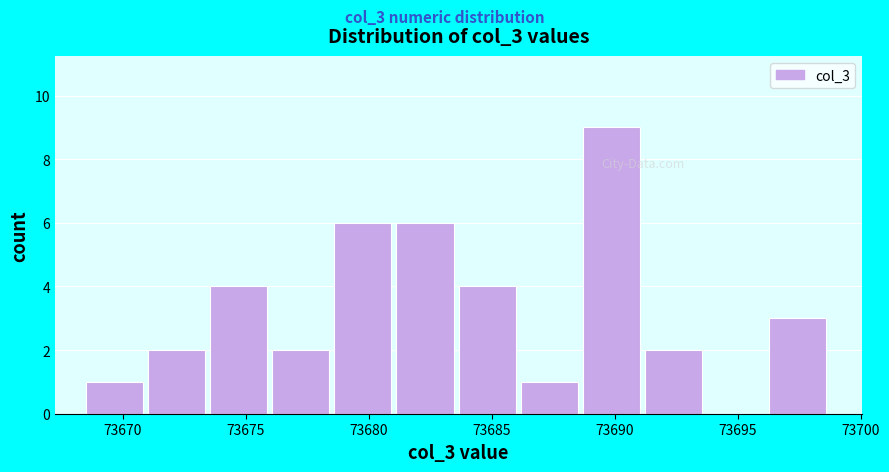

Which range on the x-axis has the tallest bar?

73688.5 to 73691.0